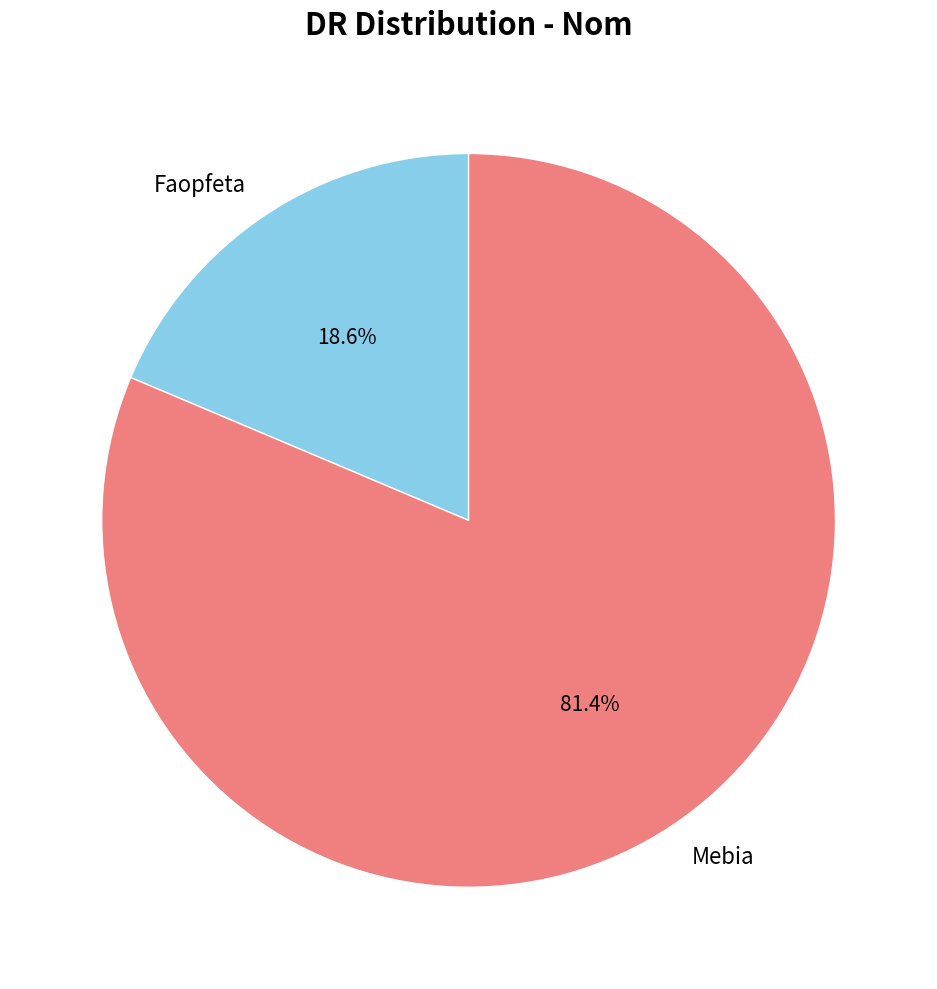

Approximately how many times larger is the value at Faopfeta compared to Mebia?

0.2